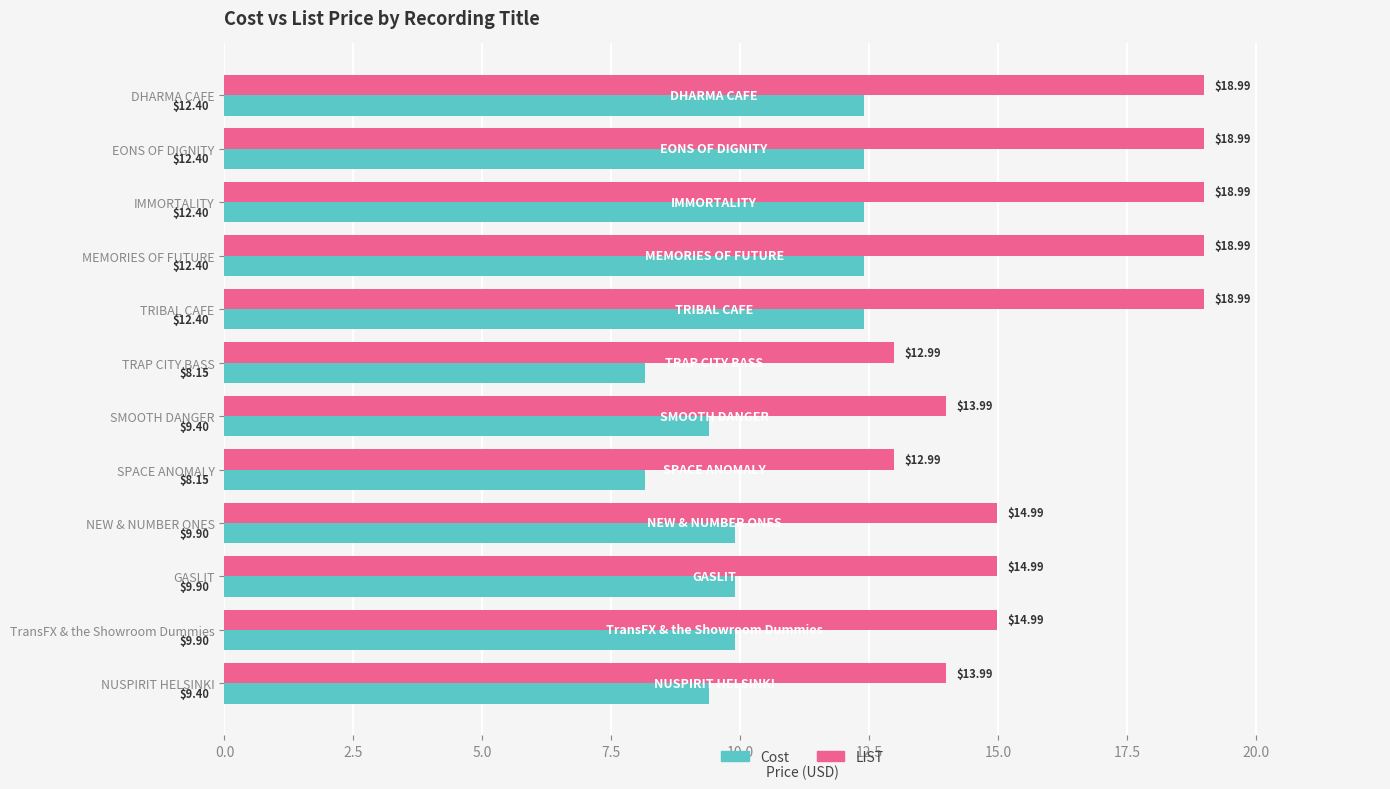

What is the difference between the maximum and minimum values in the LIST series?

6.0